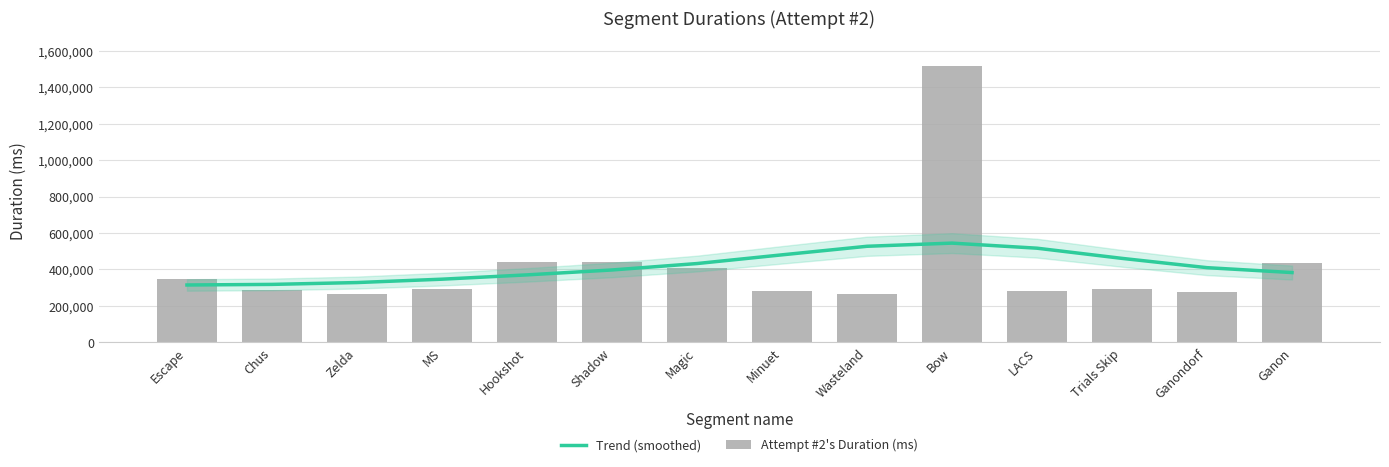

Where does the Attempt #2's Duration (ms) series first go above 295381?

Escape